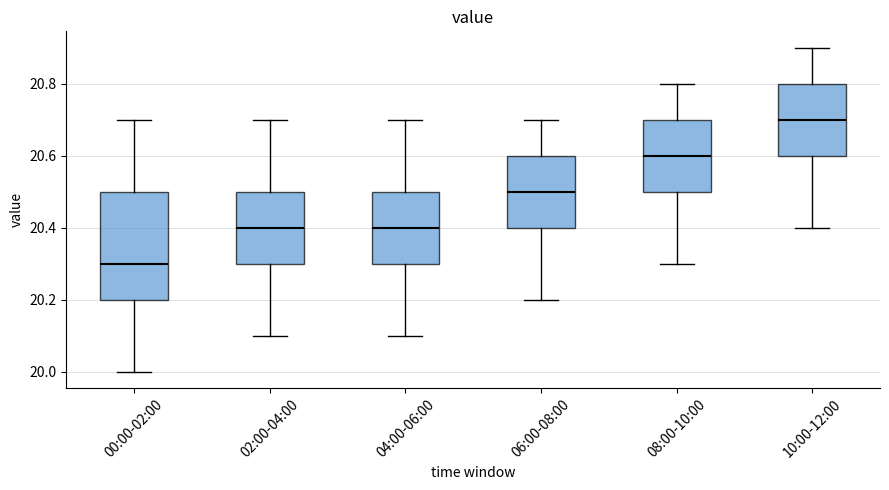

Which box's median line is the lowest?

00:00-02:00